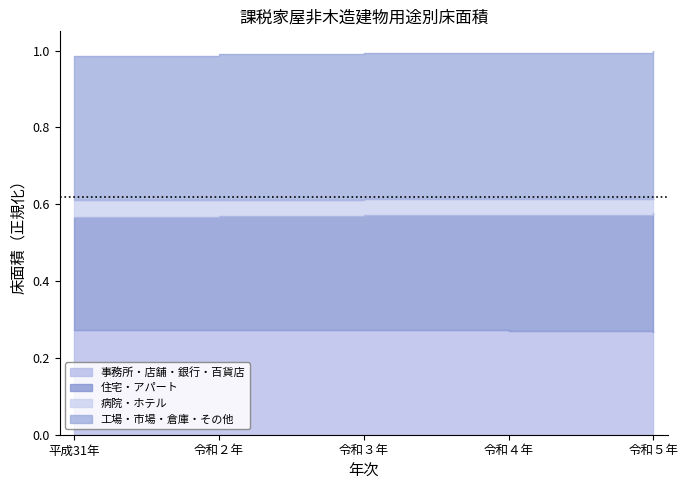

Which series has the widest spread of values?

住宅・アパート